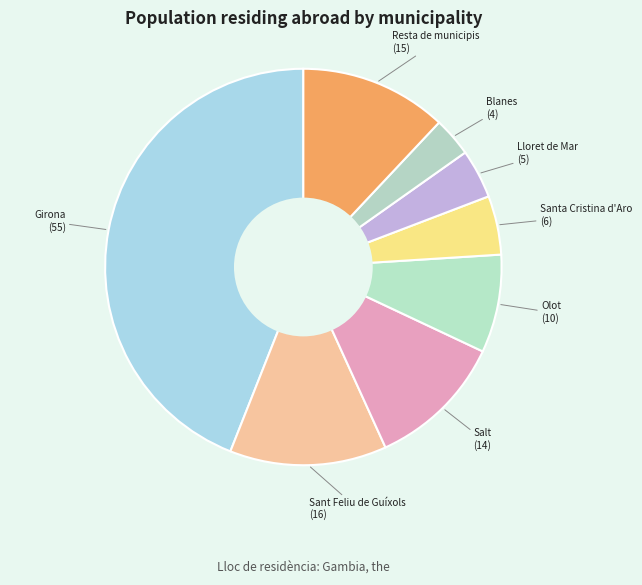

How many segments does this pie chart have?

8